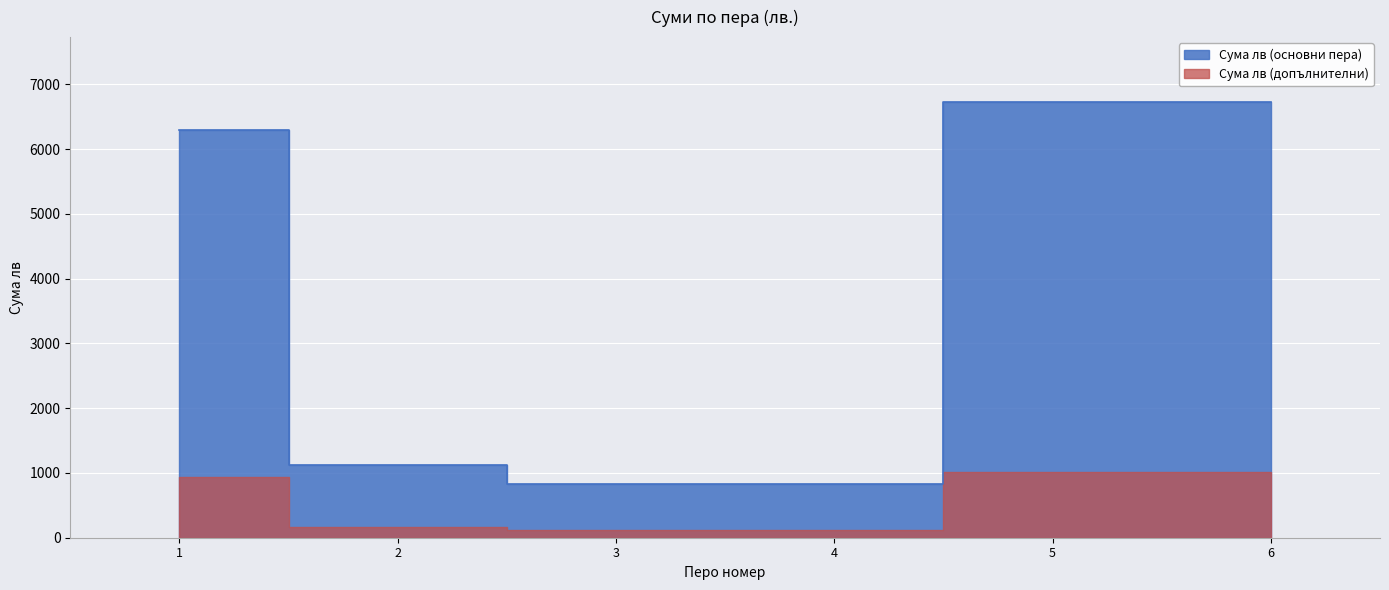

Rank the categories by value from highest to lowest.

5, 6, 1, 2, 3, 4